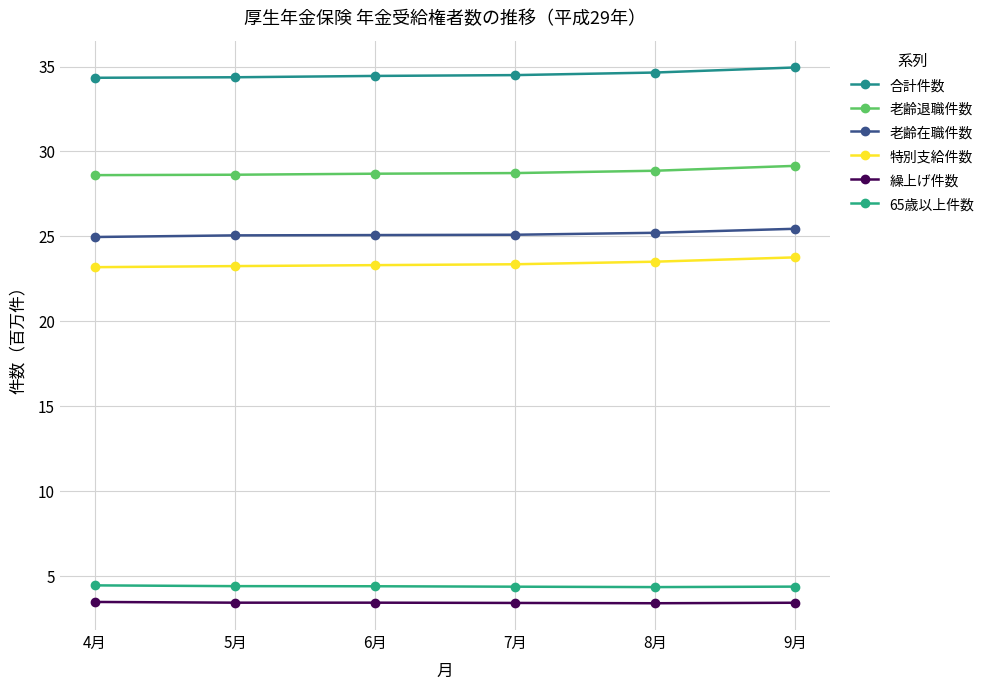

Does the chart have visible grid lines?

Yes